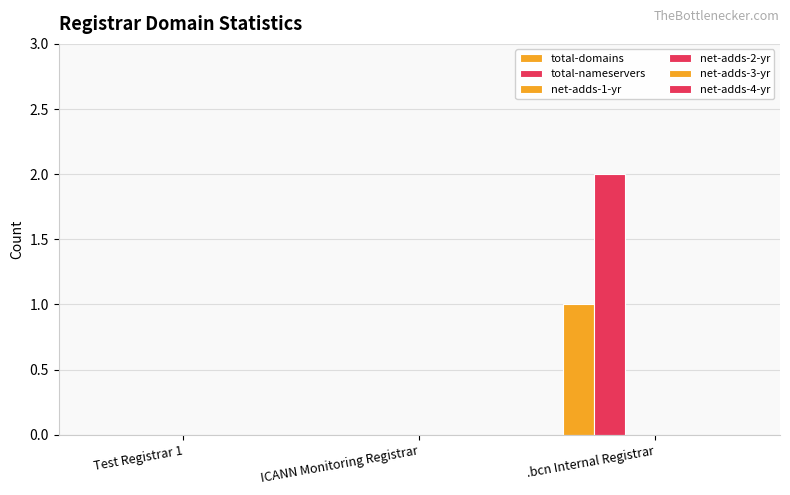

Count the total-nameservers values in the range 0 to 2.

3